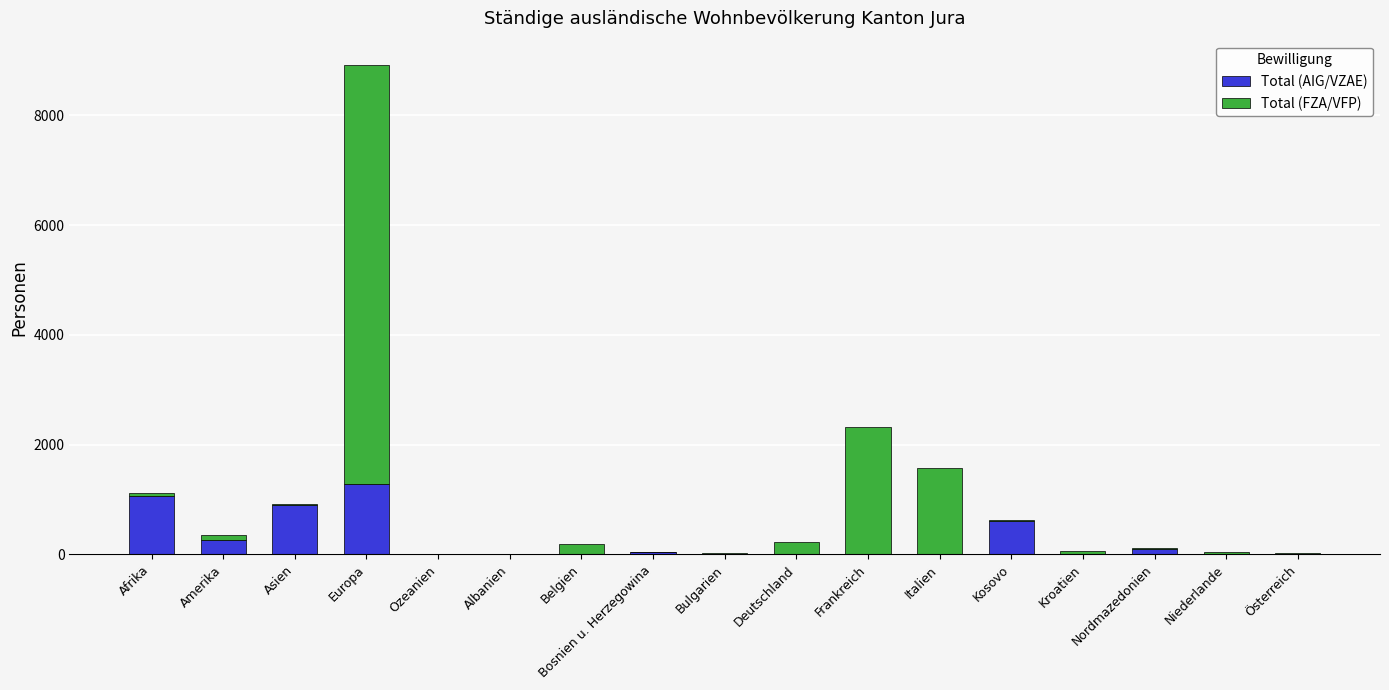

At which category is the sum across all series the highest?

Europa